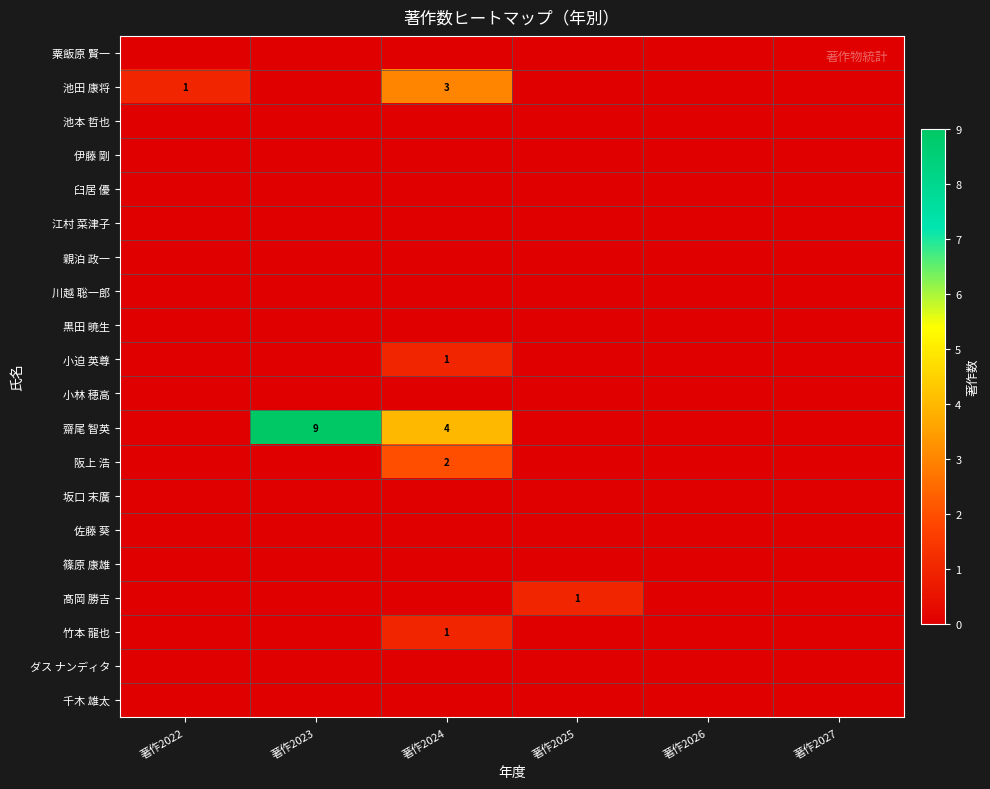

True or false: 髙岡 勝吉 has a value of 0 at 著作2026.

True